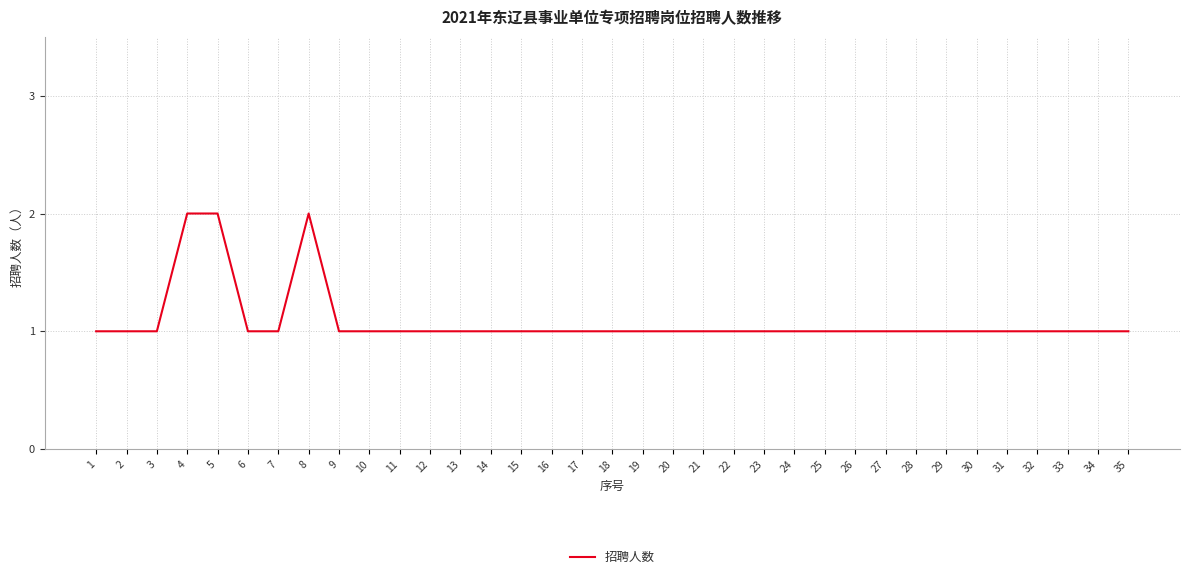

What is the ratio of the value at 13 to the value at 32?

1.0